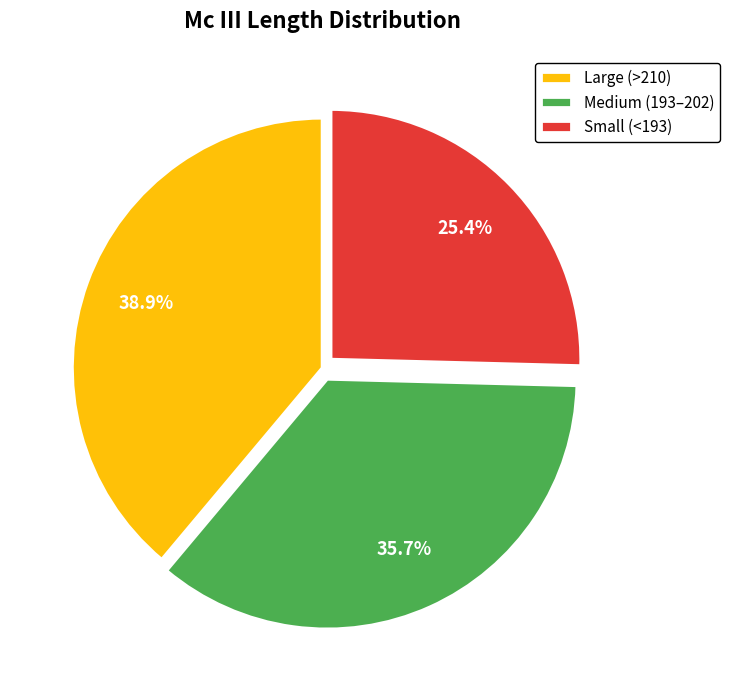

Is there any slice that represents more than half of the pie?

No